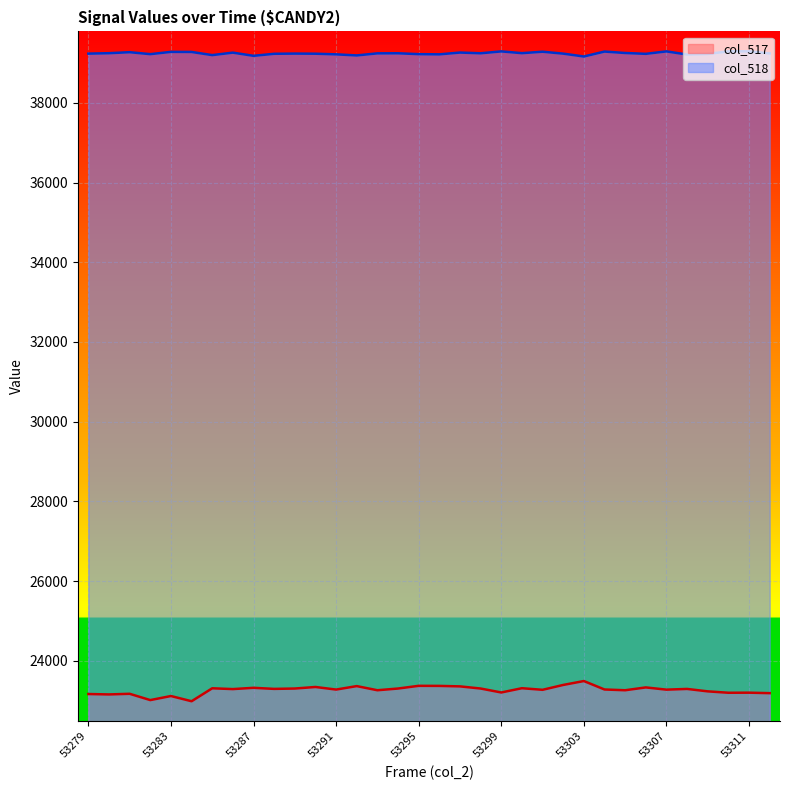

Where does the col_518 series first go above 39242?

53280